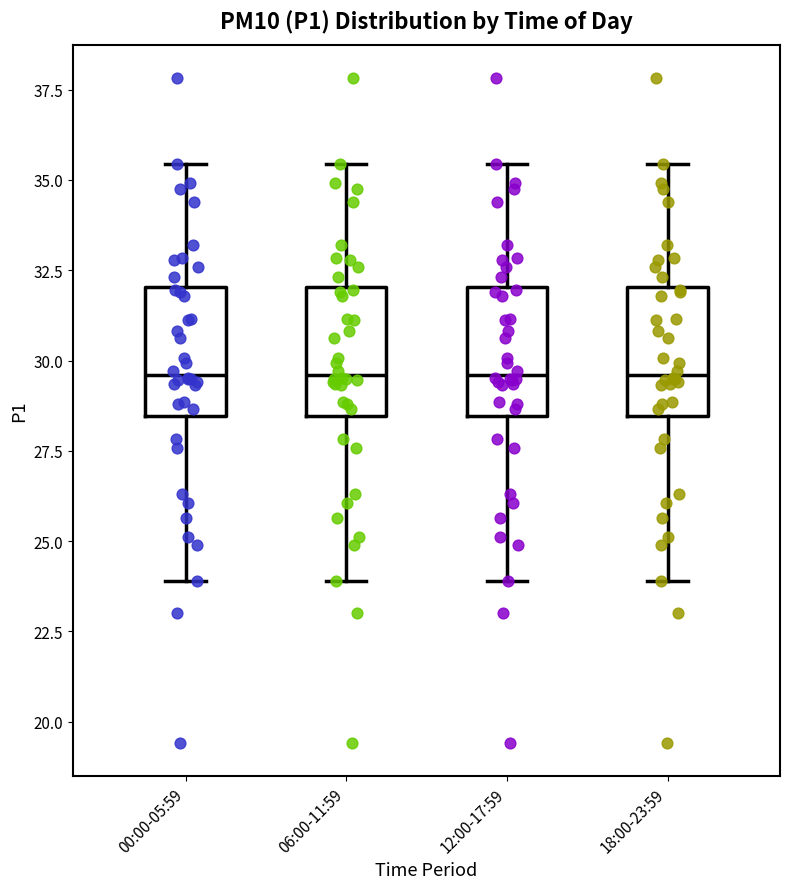

Reading left to right, transcribe this box plot: for each box, give where its median line is, the range the box spans, and where its two whiskers end, as read against the y-axis. The values are not printed on the chart, so give them approximately, as read against the axis.

00:00-05:59: median 29.5, box 28.5 to 32.0, whiskers 24.0 to 35.5
06:00-11:59: median 29.5, box 28.5 to 32.0, whiskers 24.0 to 35.5
12:00-17:59: median 29.5, box 28.5 to 32.0, whiskers 24.0 to 35.5
18:00-23:59: median 29.5, box 28.5 to 32.0, whiskers 24.0 to 35.5